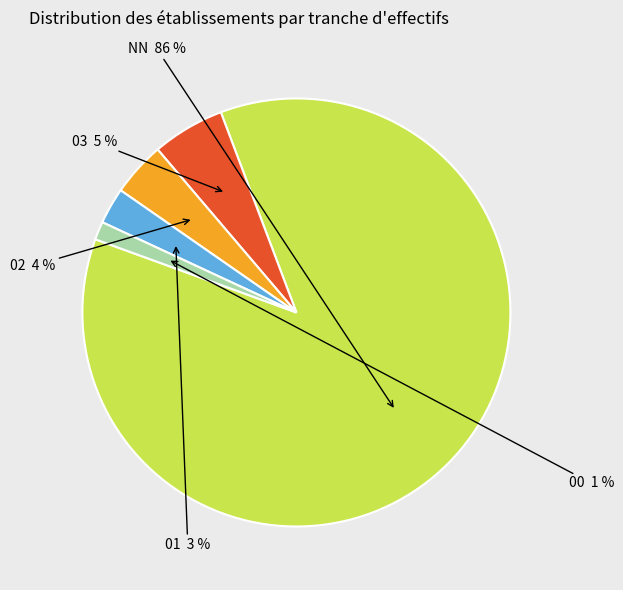

Which has a higher value, 00 or 03?

03